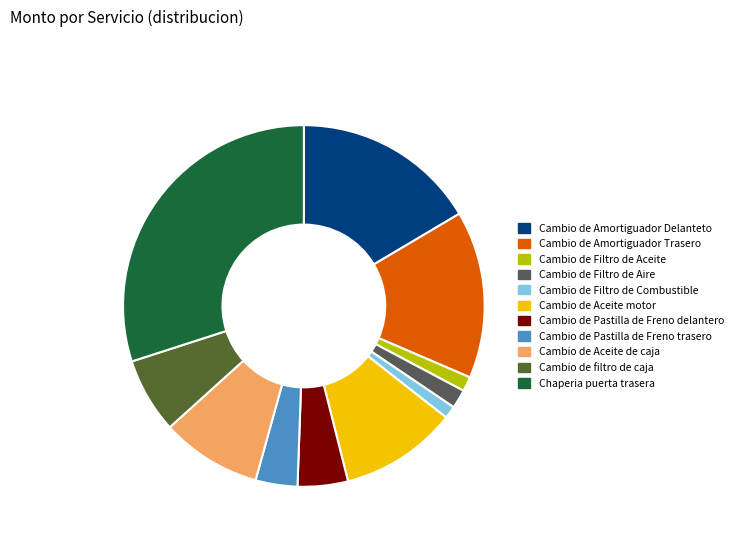

Which has a higher value, Cambio de Pastilla de Freno delantero or Cambio de Aceite motor?

Cambio de Aceite motor